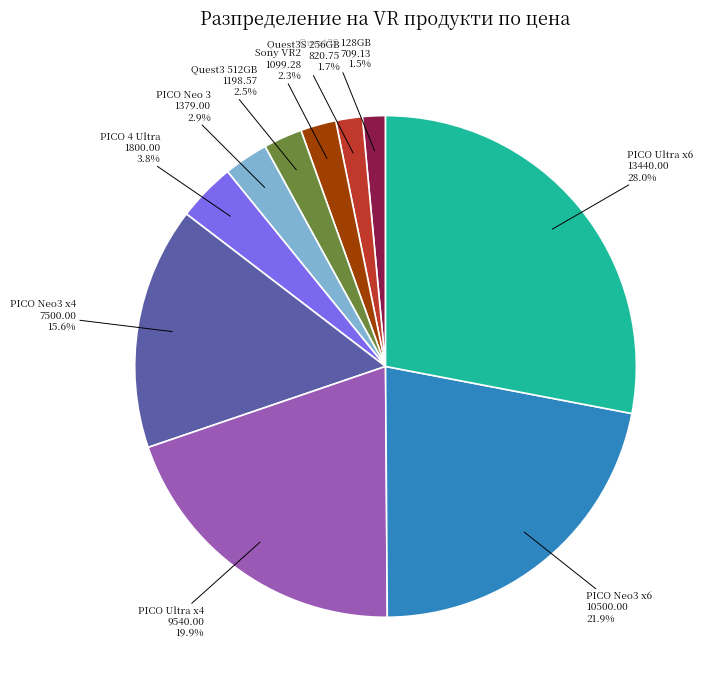

Does PICO Neo3 x6 10500.00 represent more than half of the total?

No